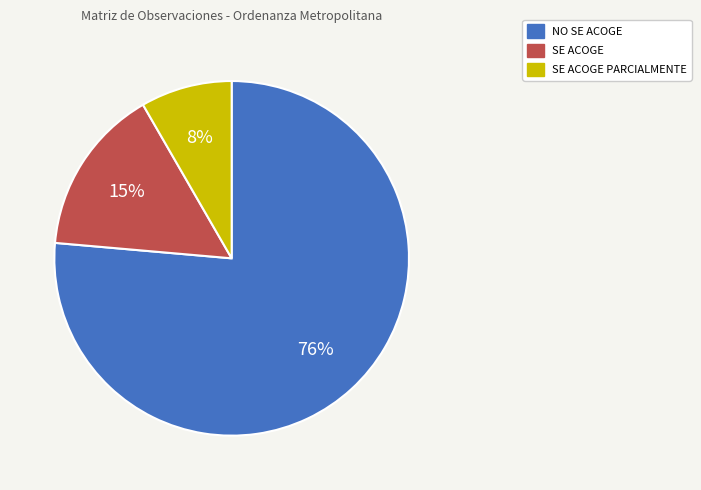

The SE ACOGE PARCIALMENTE slice represents 15% of the pie. True or false?

False